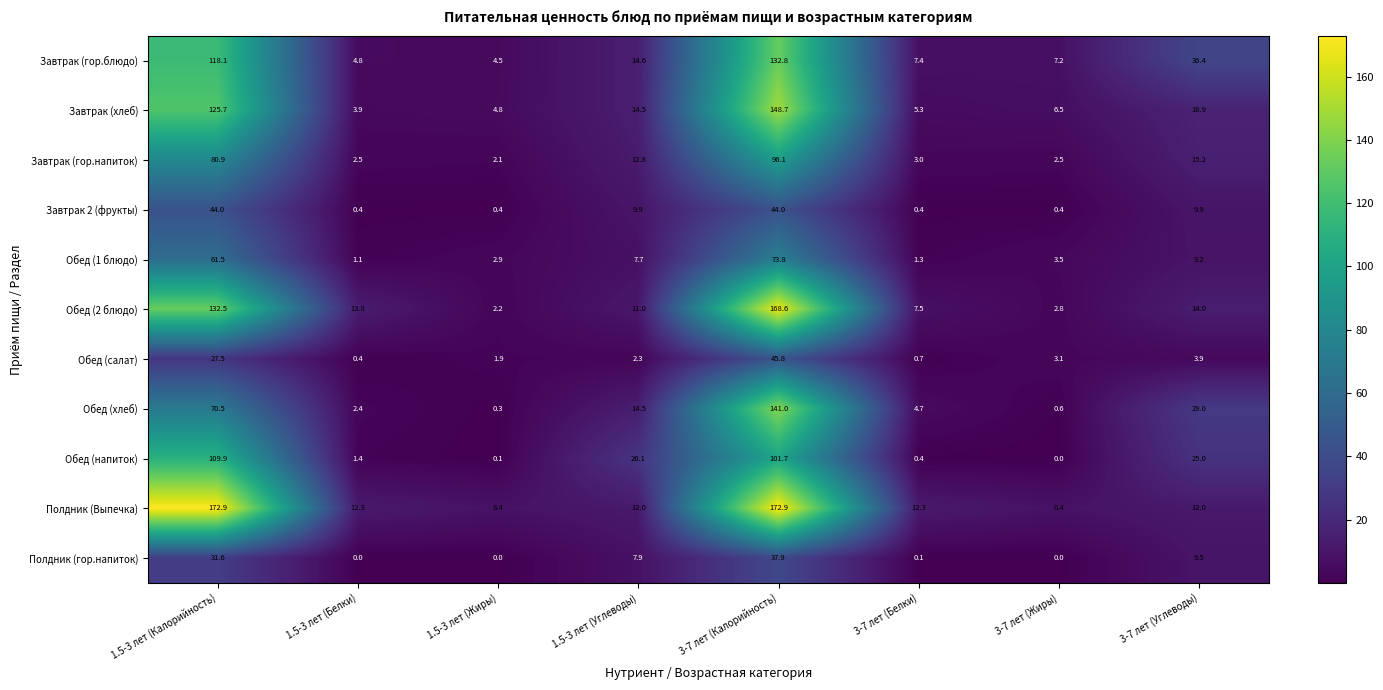

What is the sum of the Обед (салат) values at 3-7 лет (Белки) and 1.5-3 лет (Калорийность)?

28.2